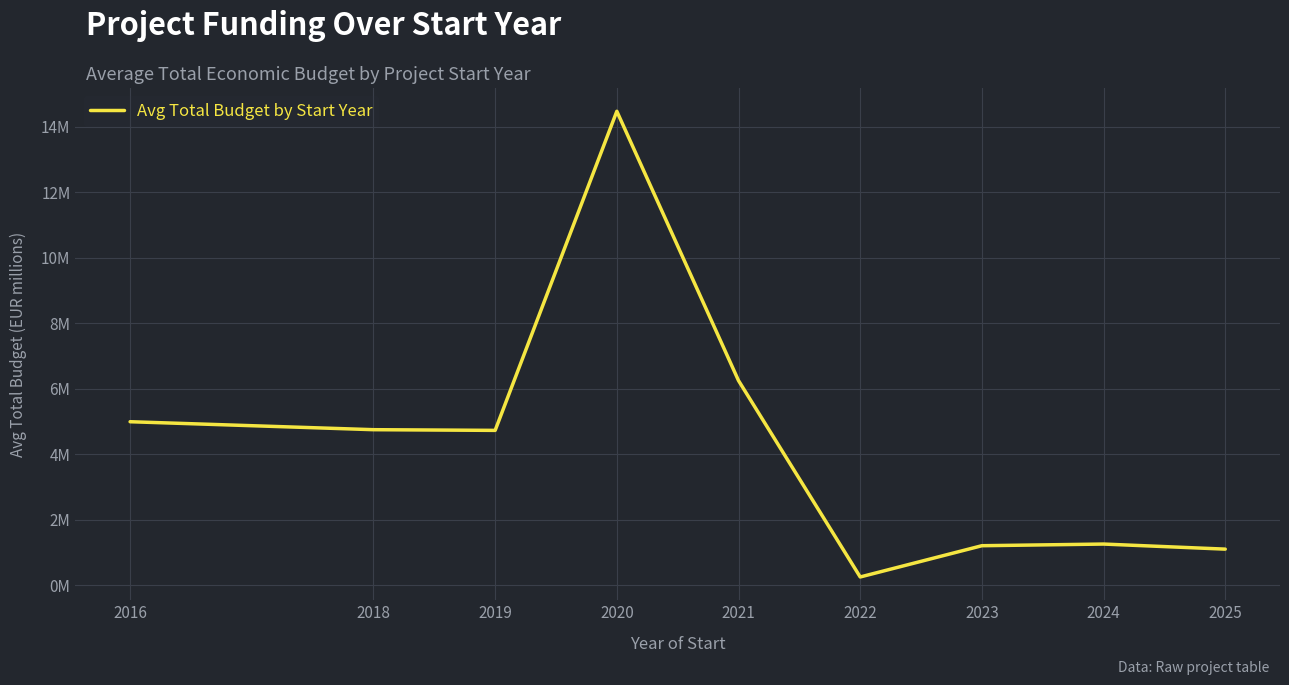

Does the chart have visible grid lines?

Yes